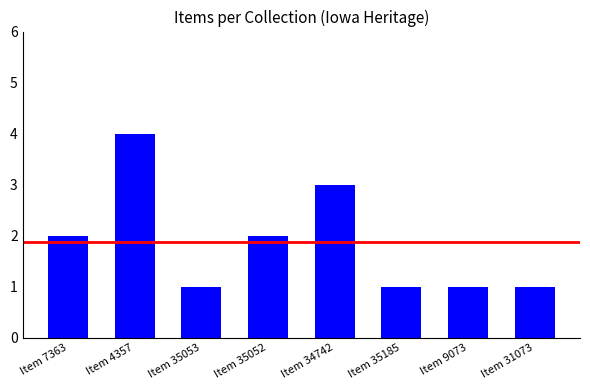

Does the chart contain stacked bars?

No